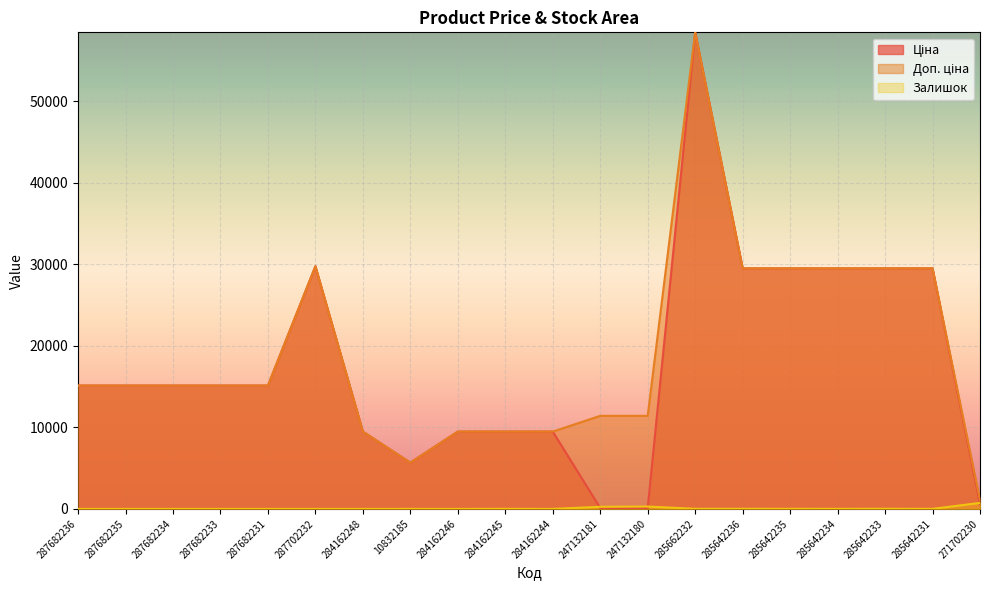

Between 287682236 and 284162246, which series saw the biggest shift?

Ціна